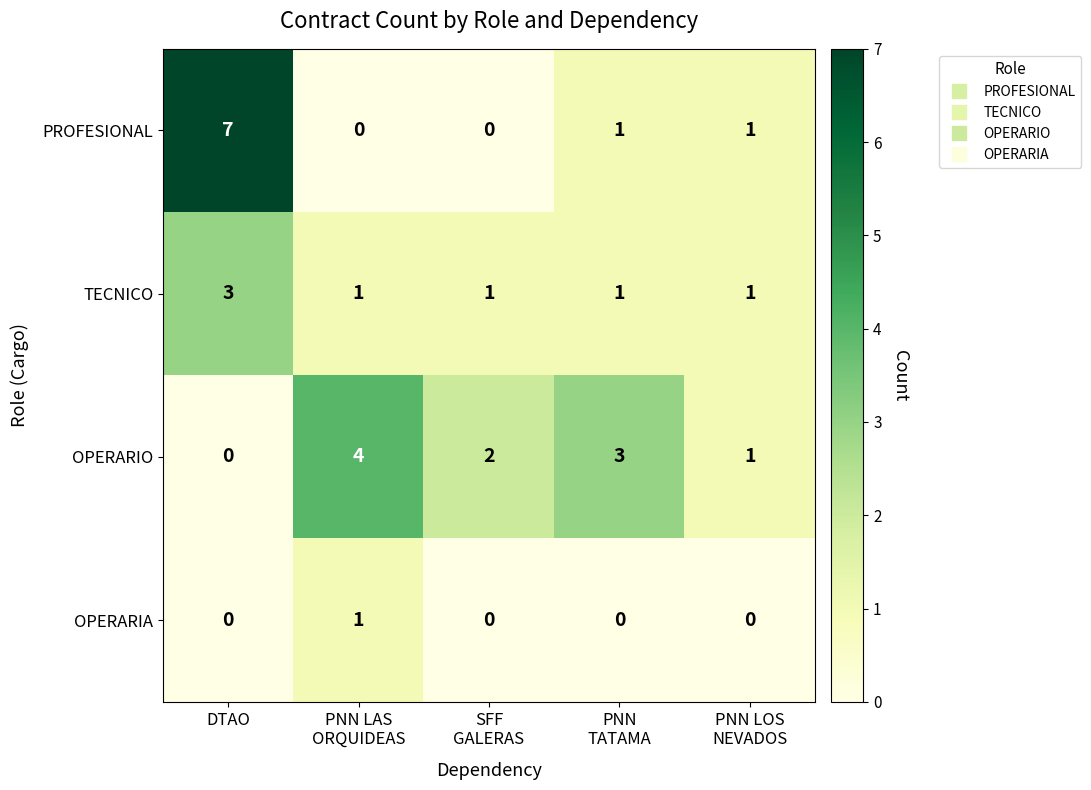

Which label corresponds to the largest value in the chart?

DTAO